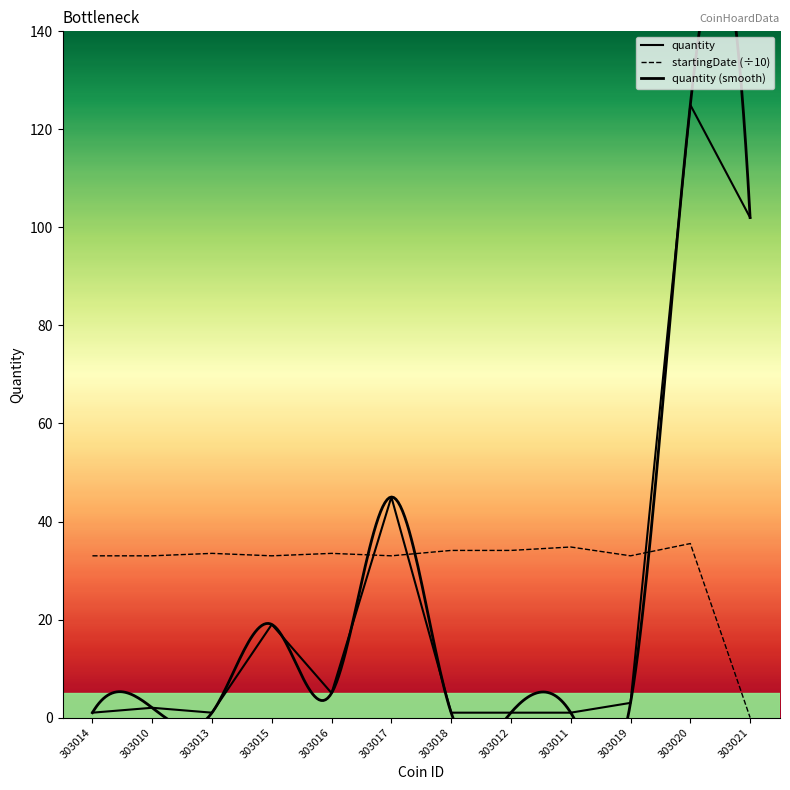

What is the difference between the highest and lowest values at 303019?

30.0